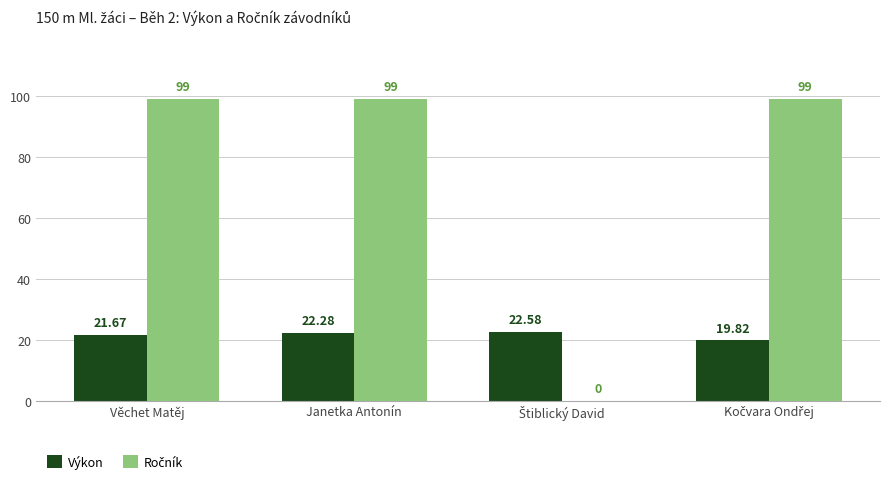

At which category is the sum across all series the highest?

Janetka Antonín